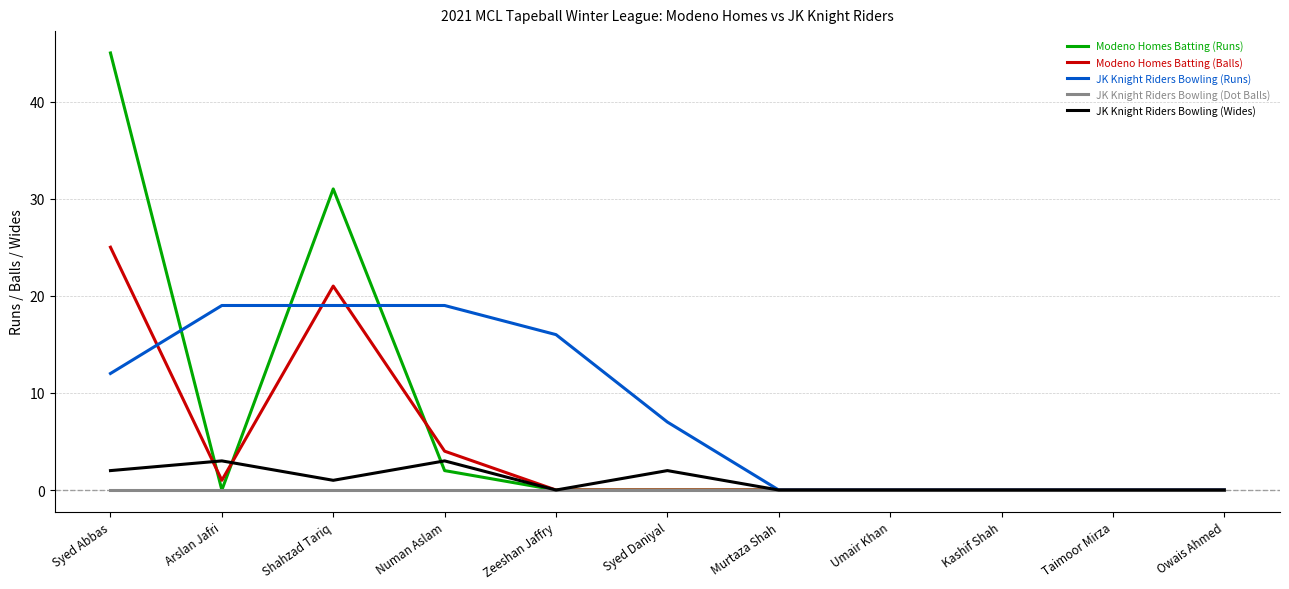

What is the maximum value for Modeno Homes Batting (Balls)?

25